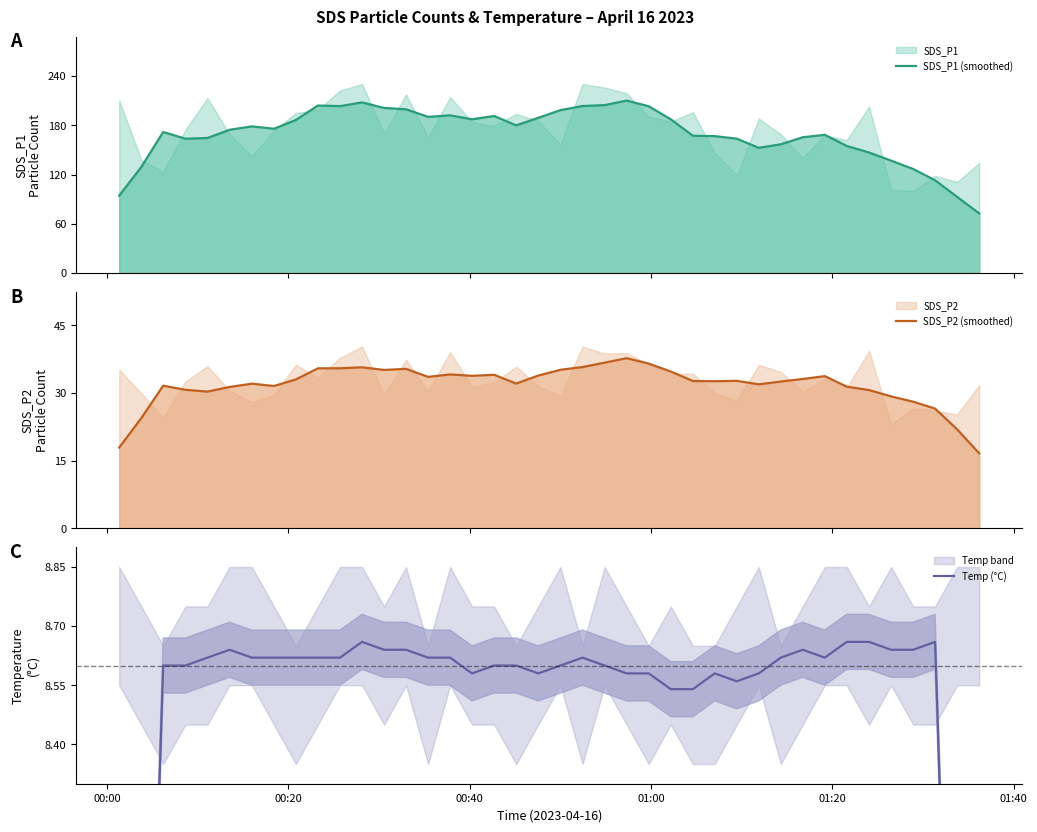

True or false: Temp (°C) and SDS_P1 (smoothed) intersect in this chart.

False